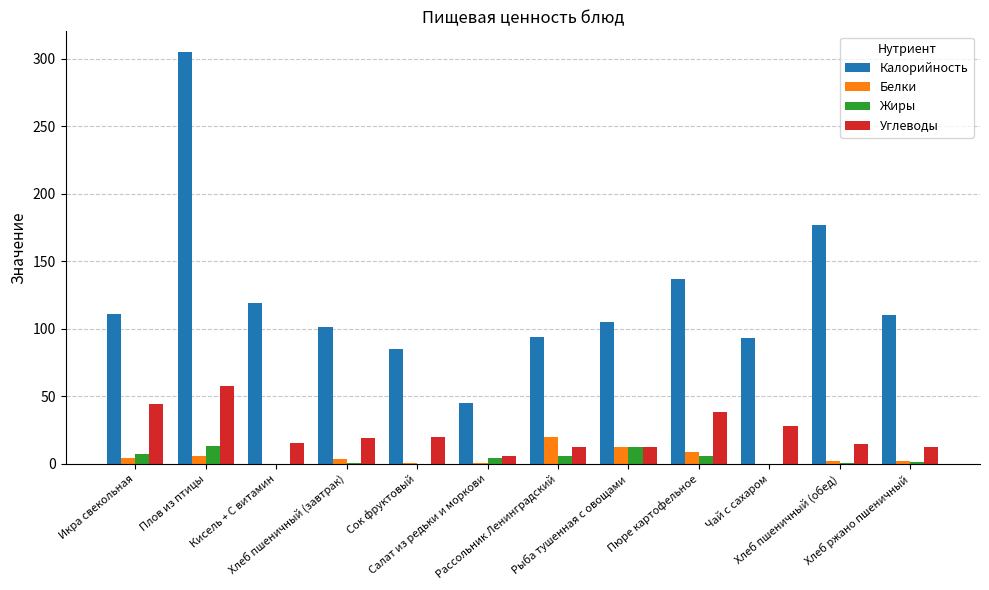

What is the spread (max minus min) of values at Хлеб пшеничный (завтрак)?

100.6